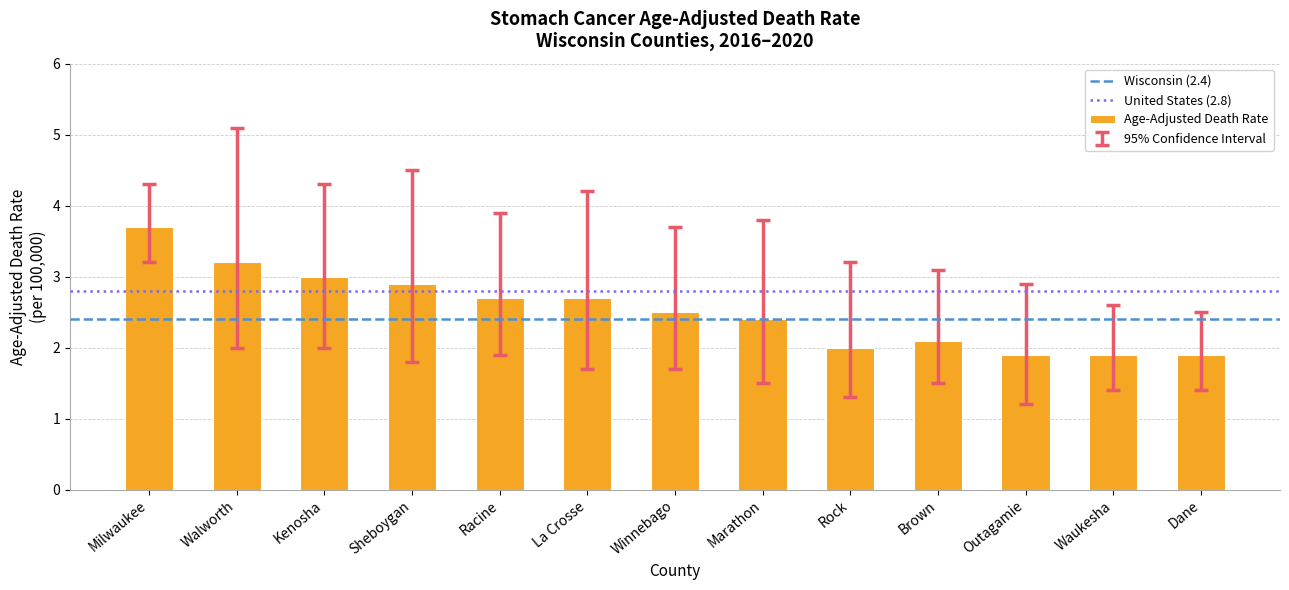

What is the greatest value displayed?

3.7